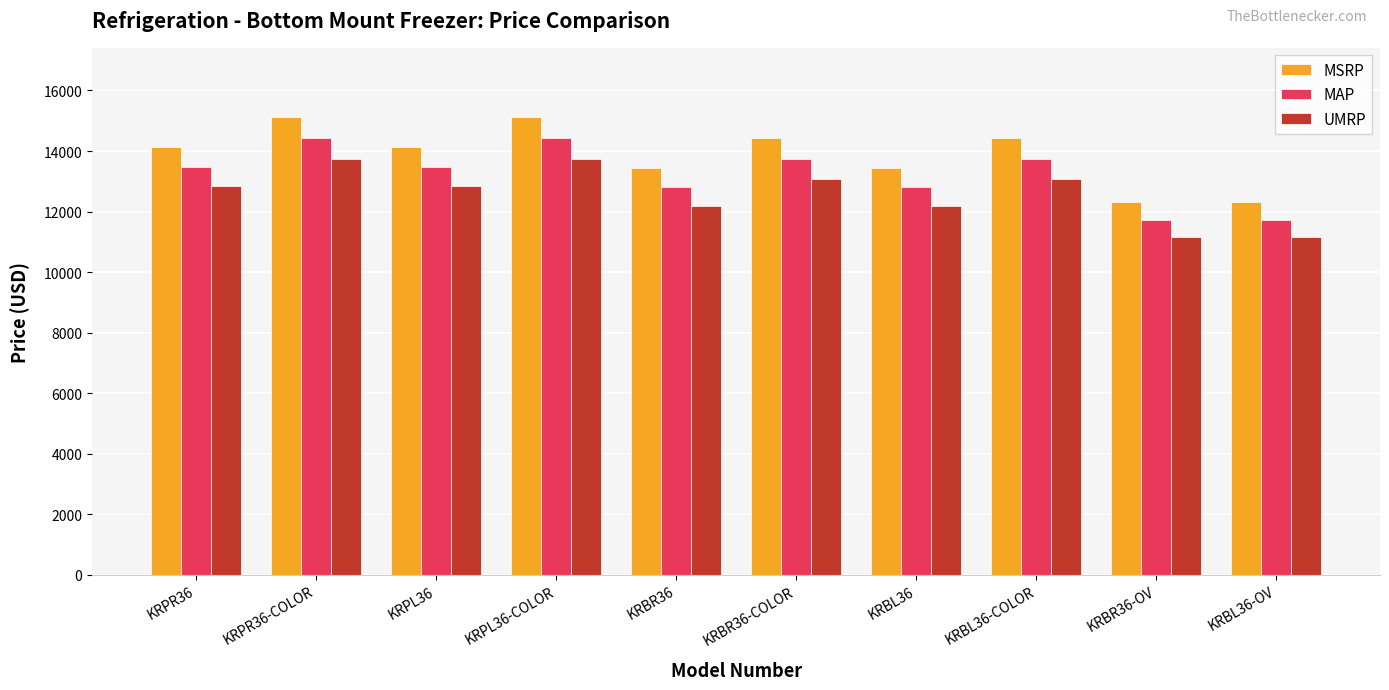

Is the value of MSRP at KRBL36-OV greater than the value of MAP at KRPR36-COLOR?

No